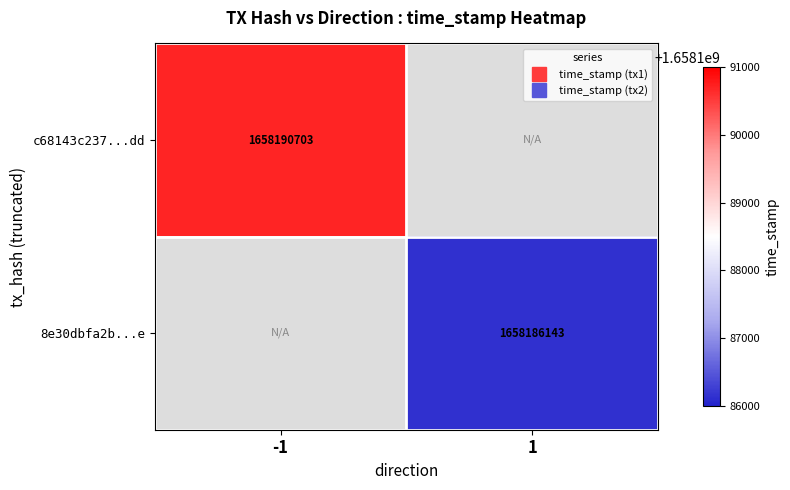

The 8e30dbfa2b...e series shows 1658186143.0 at 1. True or false?

True